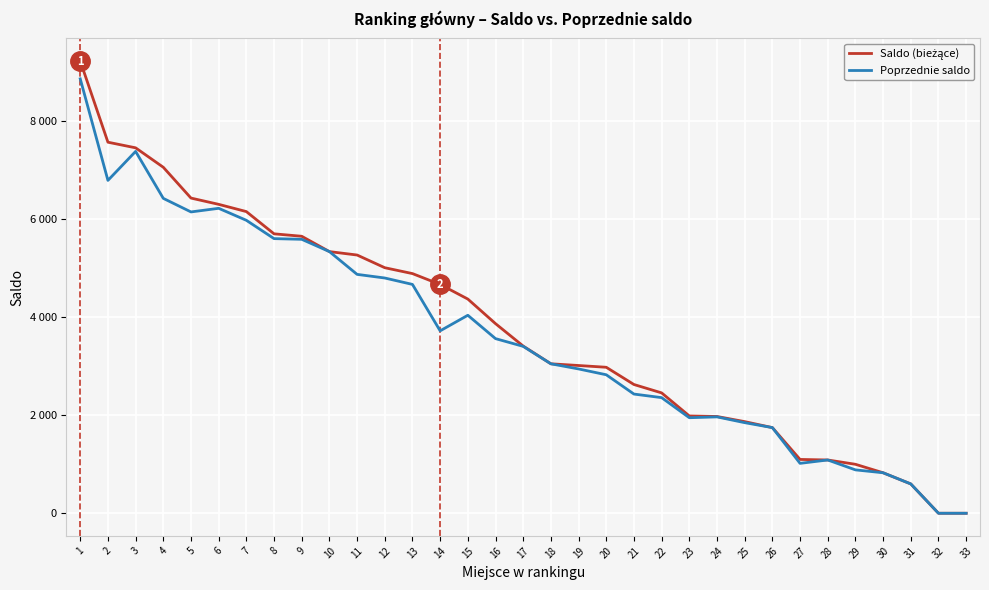

List the series in order of their overall mean, lowest first.

Poprzednie saldo, Saldo (bieżące)